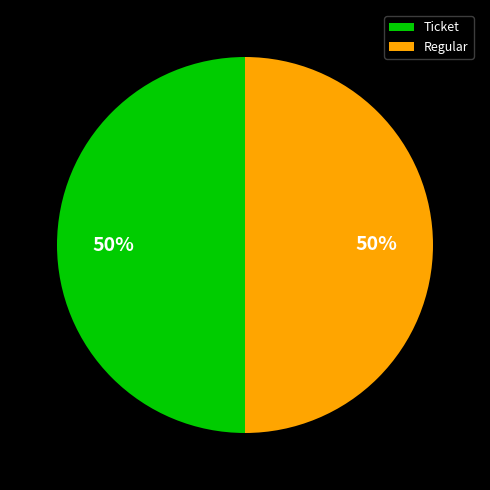

Approximately how many times larger is the value at Ticket compared to Regular?

1.0